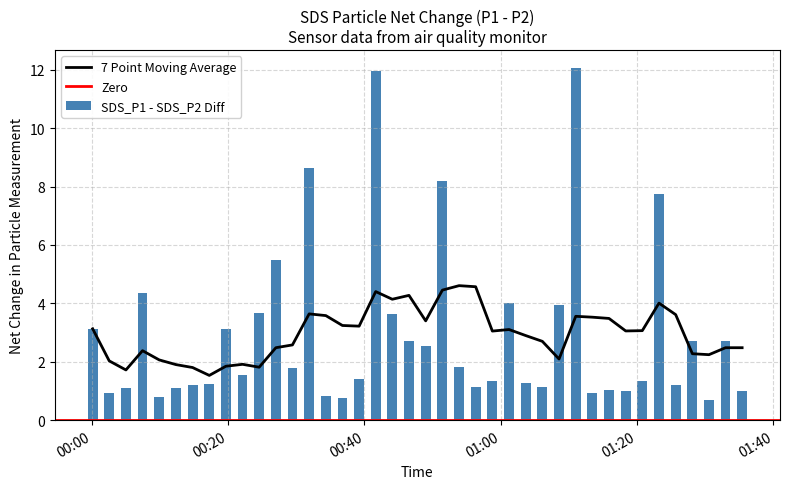

What is the label of the 32nd bar from the left?

2020/12/24 01:15:53